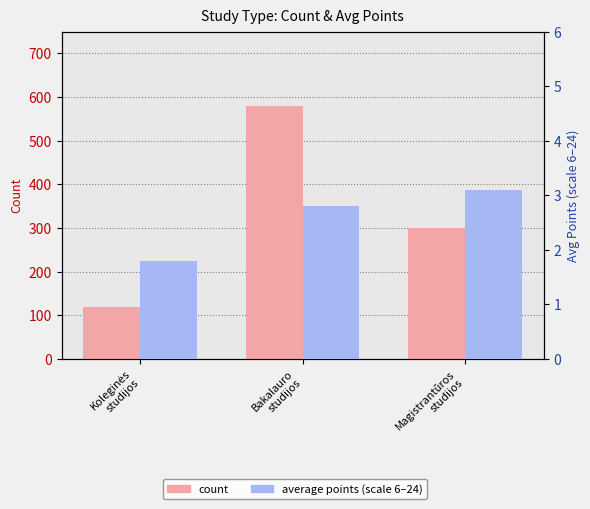

At Bakalauro
studijos, list the series in order from largest to smallest.

count, average points